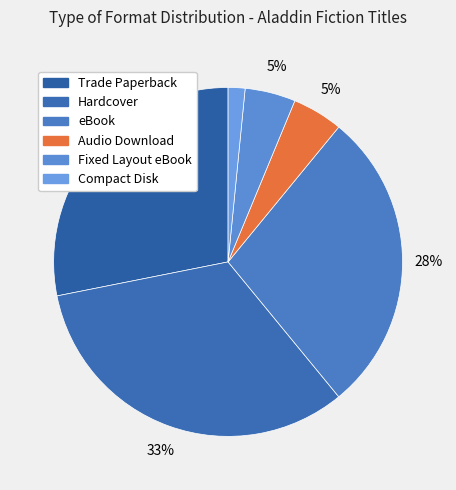

To the nearest percent, what portion does Fixed Layout eBook represent?

5%